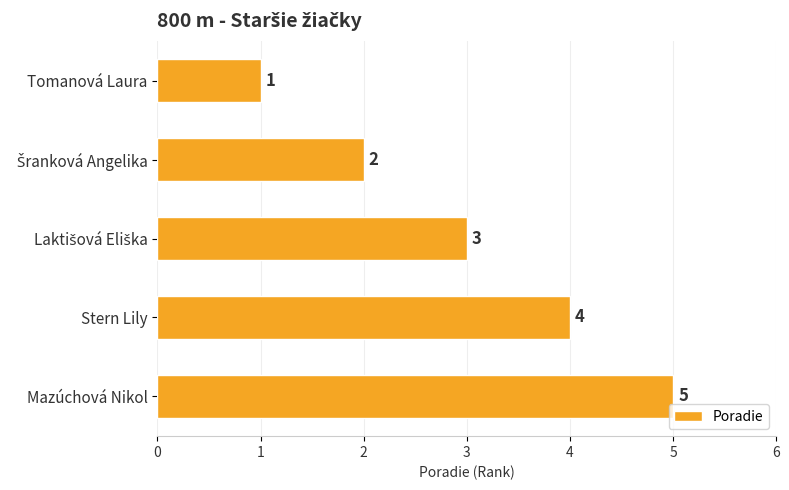

The chart shows a value of 5 at Mazúchová Nikol. True or false?

True